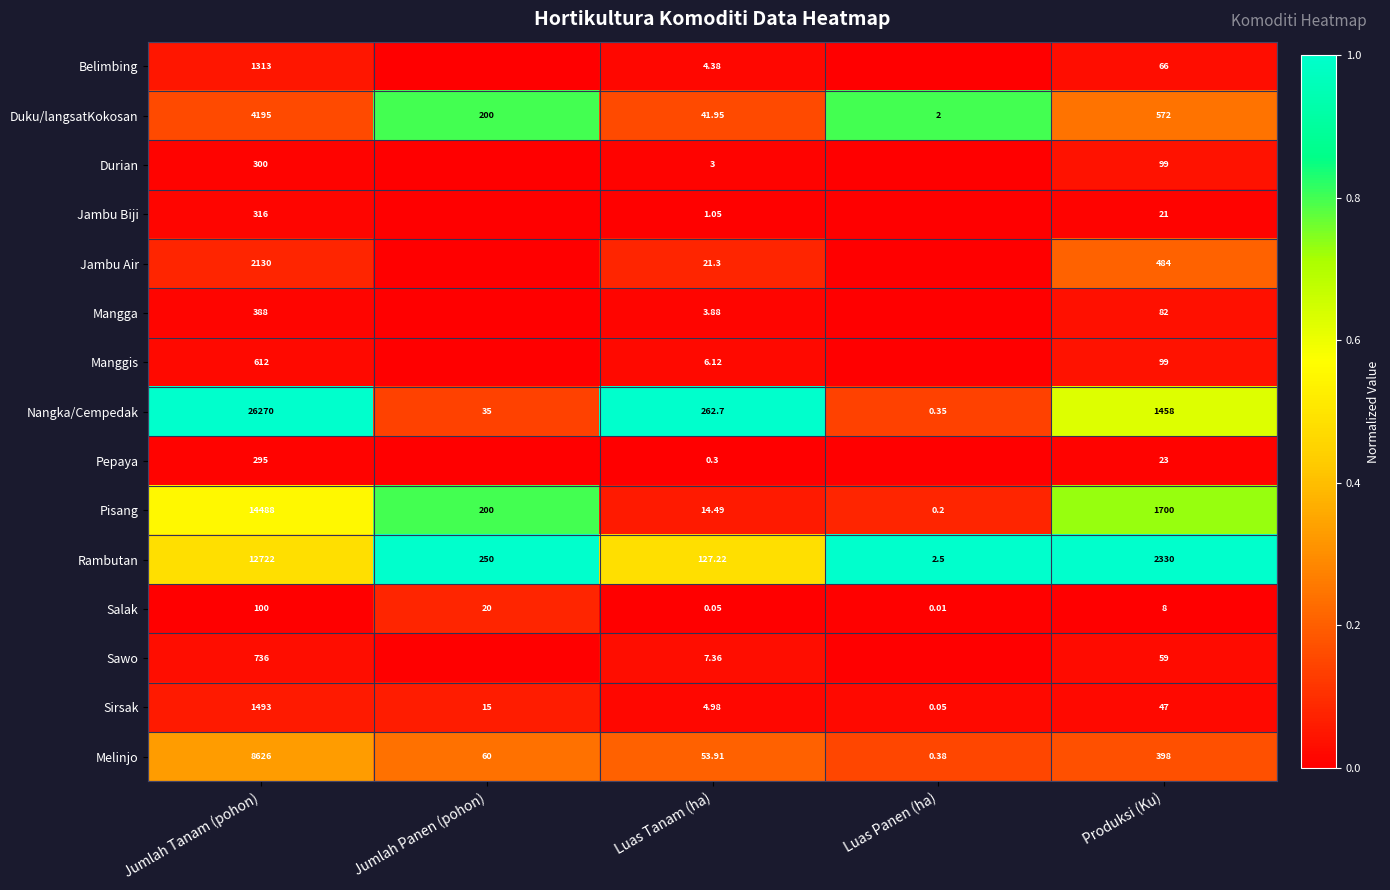

At which label is Rambutan closest to 6362?

Produksi (Ku)